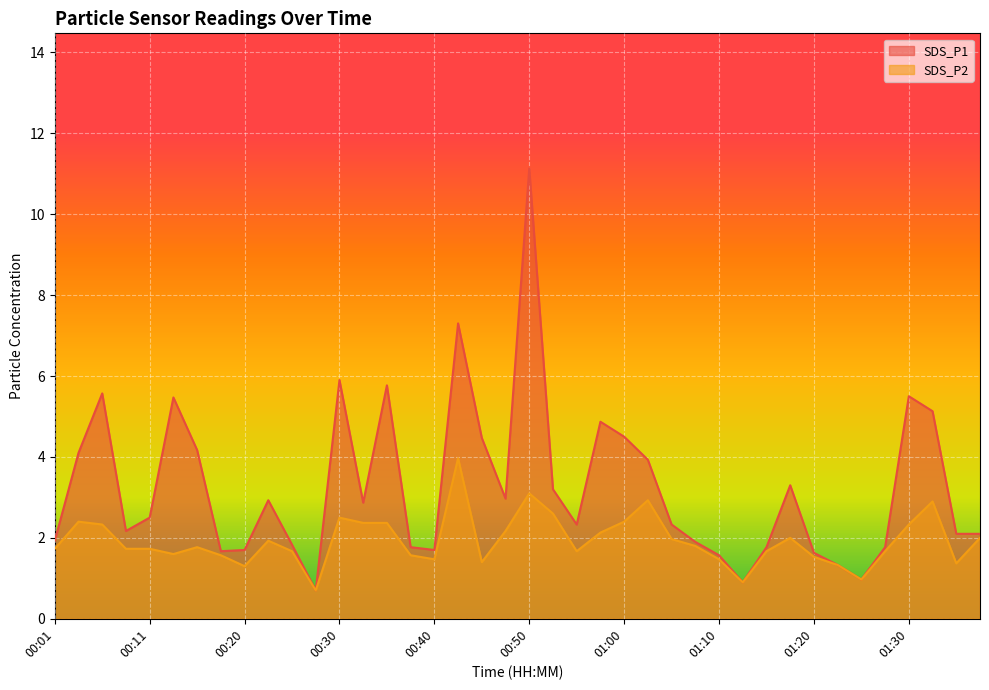

Which series has the largest range (max minus min)?

SDS_P1